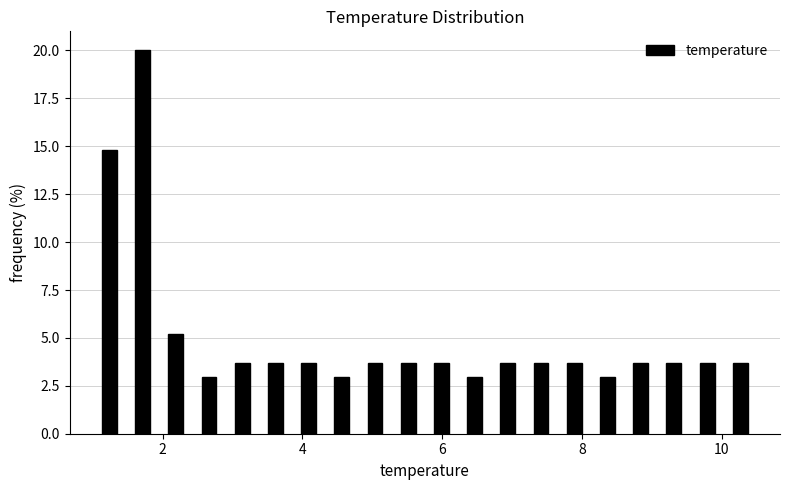

Read against the x-axis, roughly where is the centre of the tallest bar?

1.8